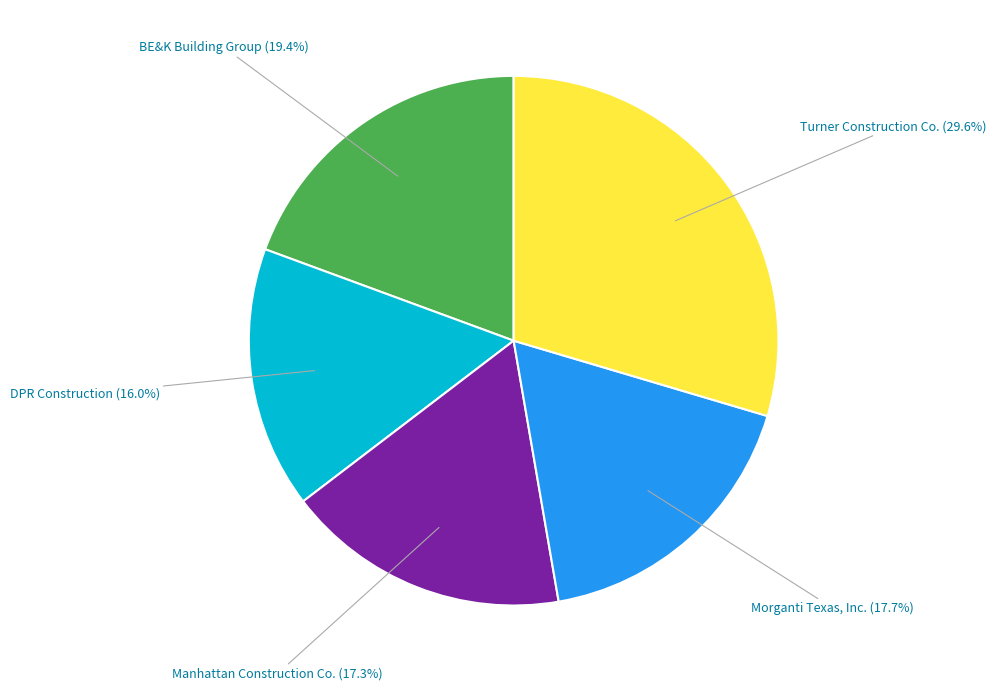

Is there a majority slice in this chart?

No